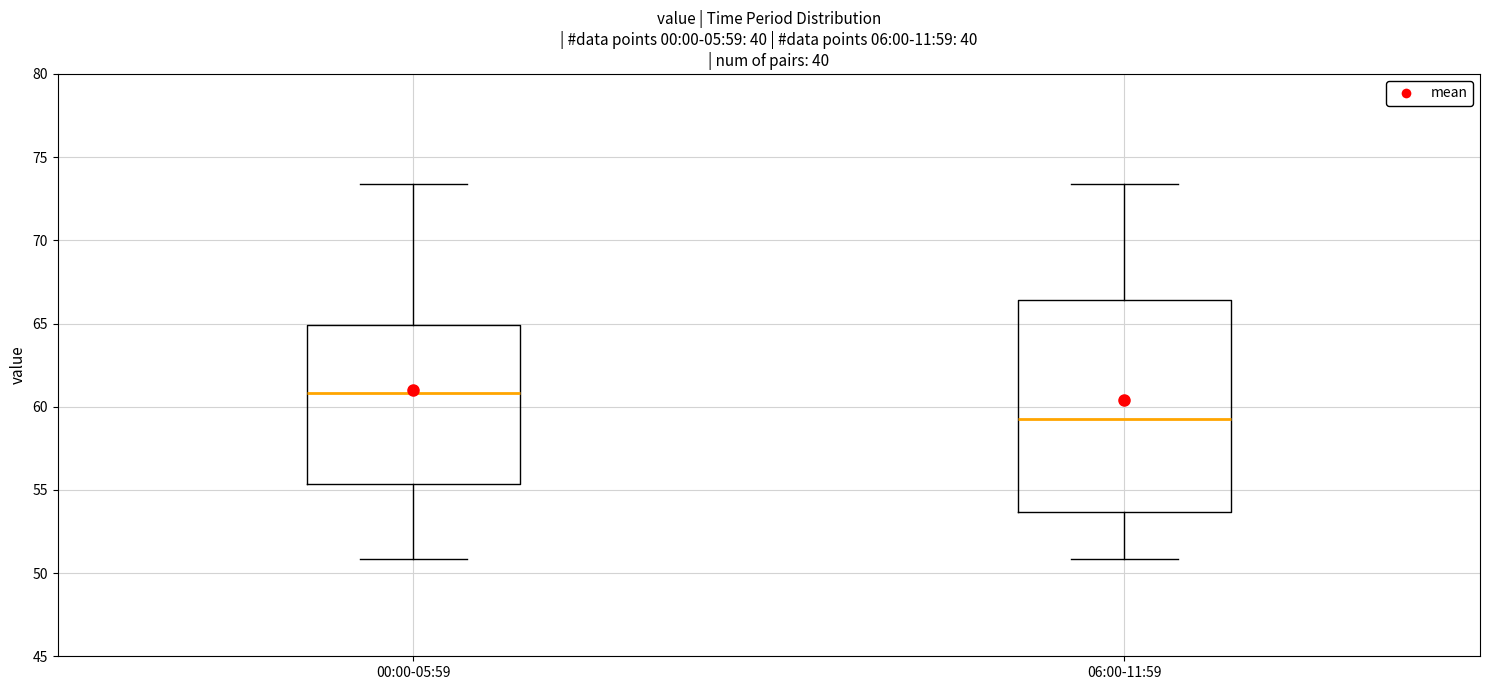

Which box's median line is the lowest?

06:00-11:59